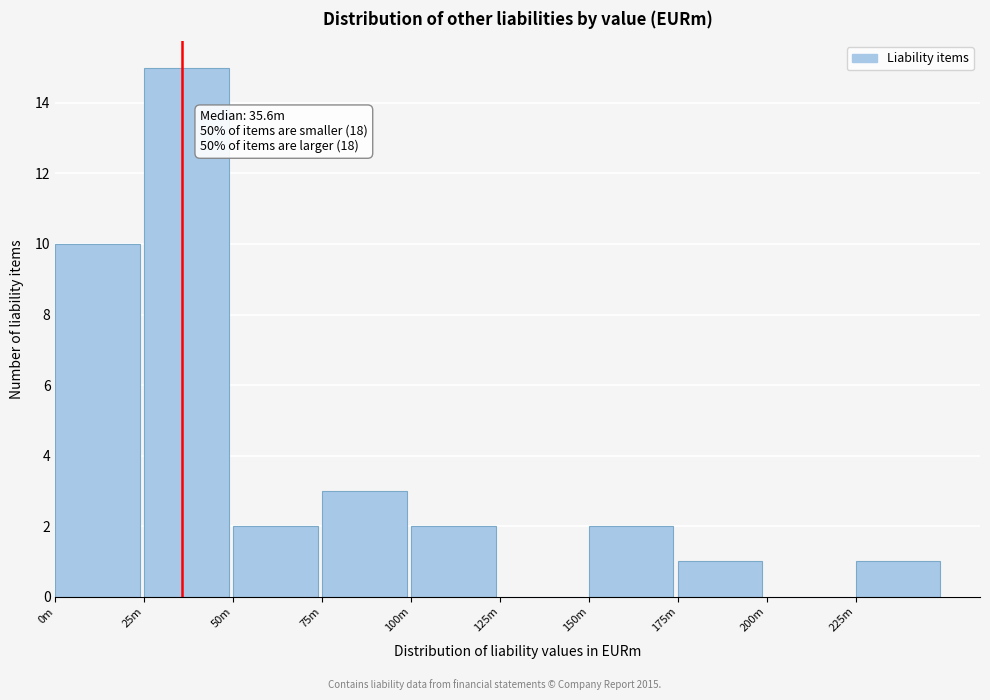

Reading right to left, list all the values displayed in this chart.

225m=1	200m=0	175m=1	150m=2	125m=0	100m=2	75m=3	50m=2	25m=15	0m=10